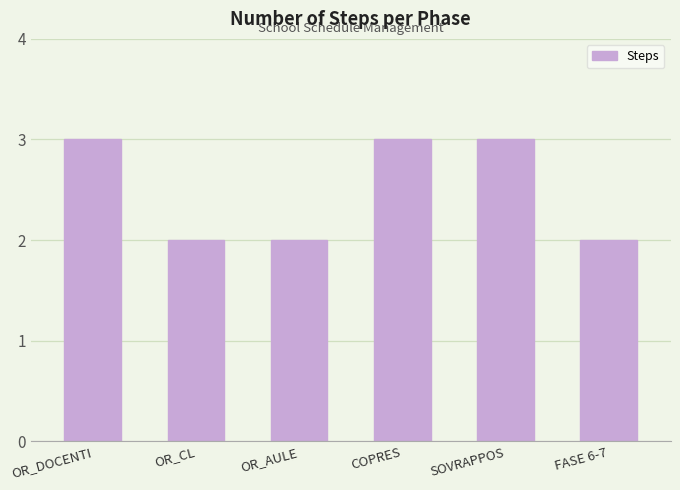

Reading left to right, what are all the values shown in this chart?

3	2	2	3	3	2